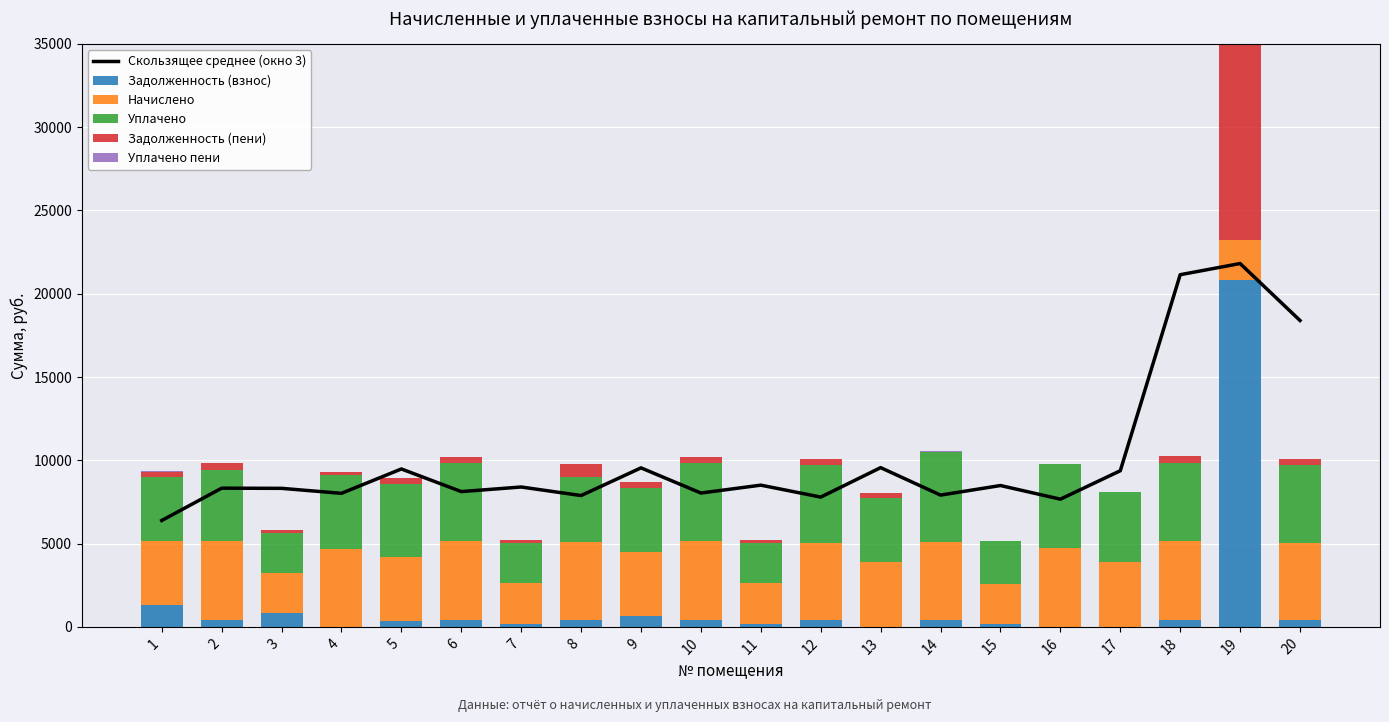

What is the difference between the maximum and second lowest values in the Задолженность (взнос) series?

20805.6